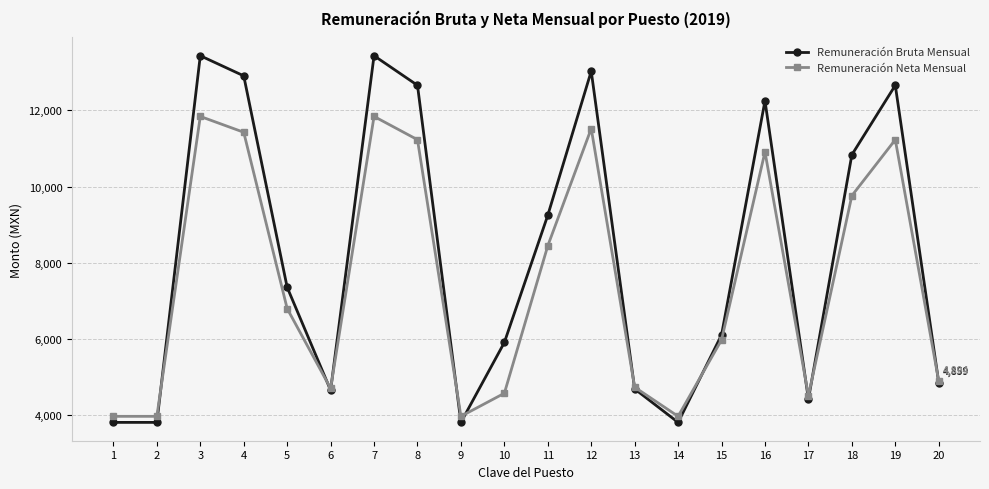

Where does the Remuneración Neta Mensual series first go above 6798?

3